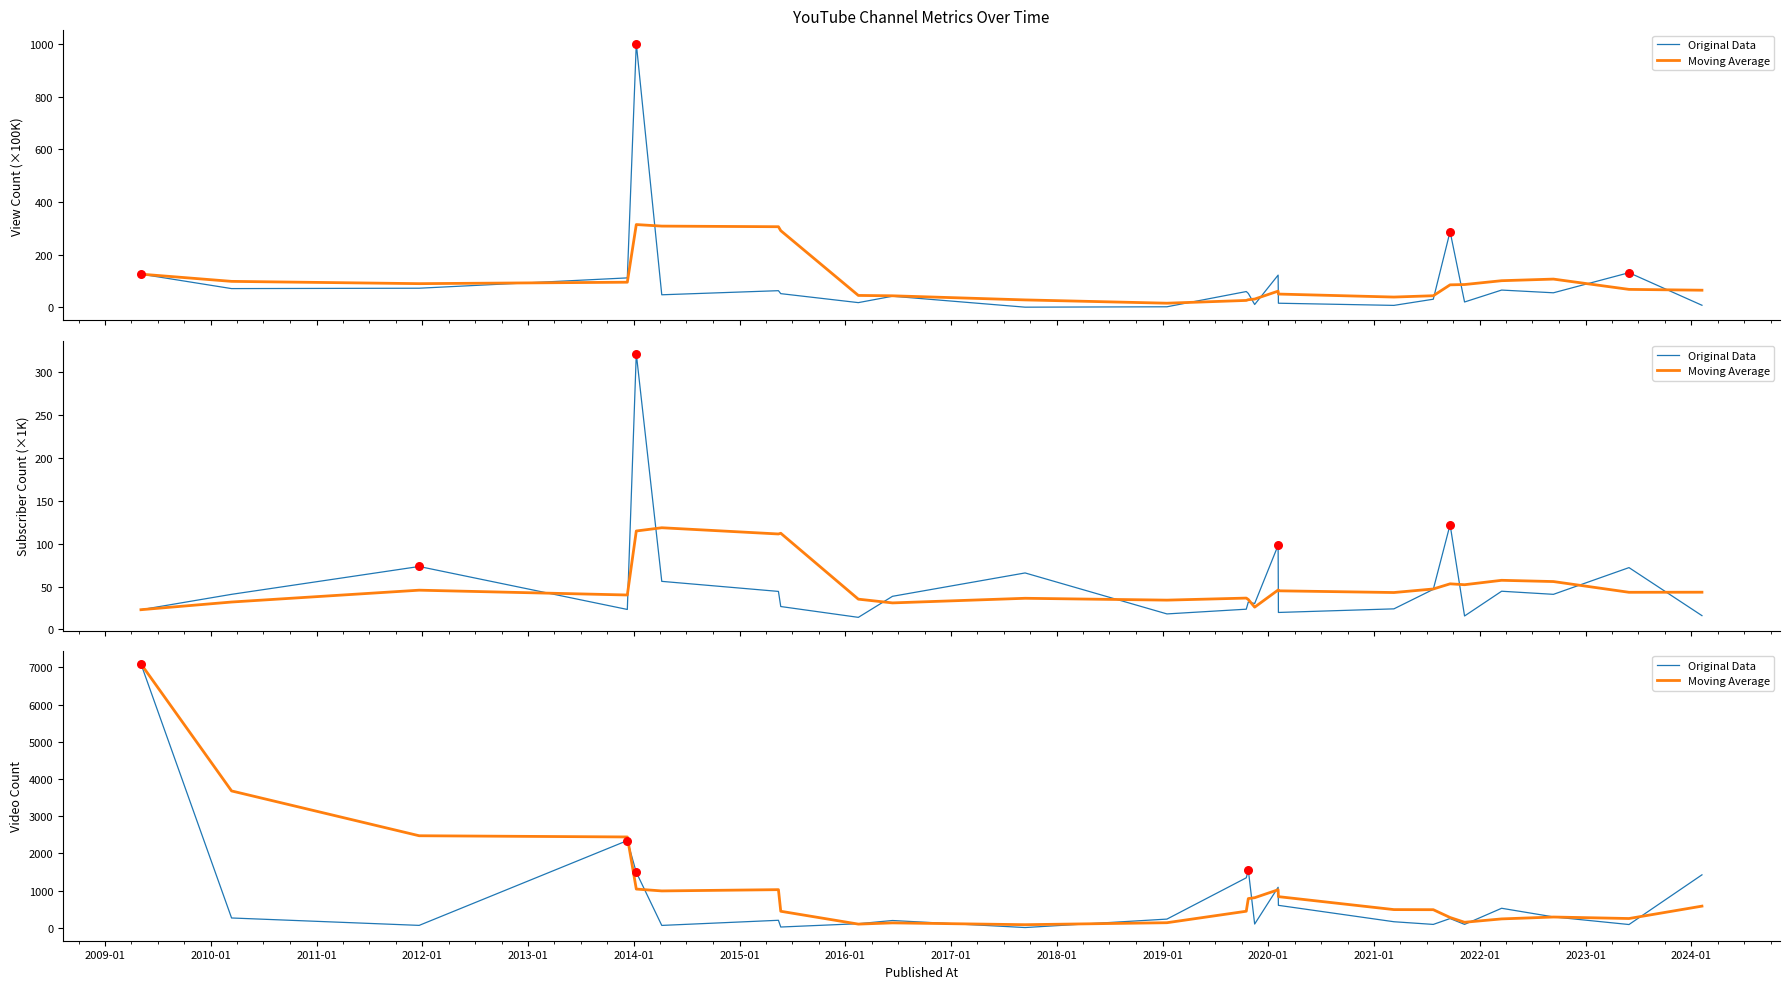

Which series contains the highest Y value?

Original Data